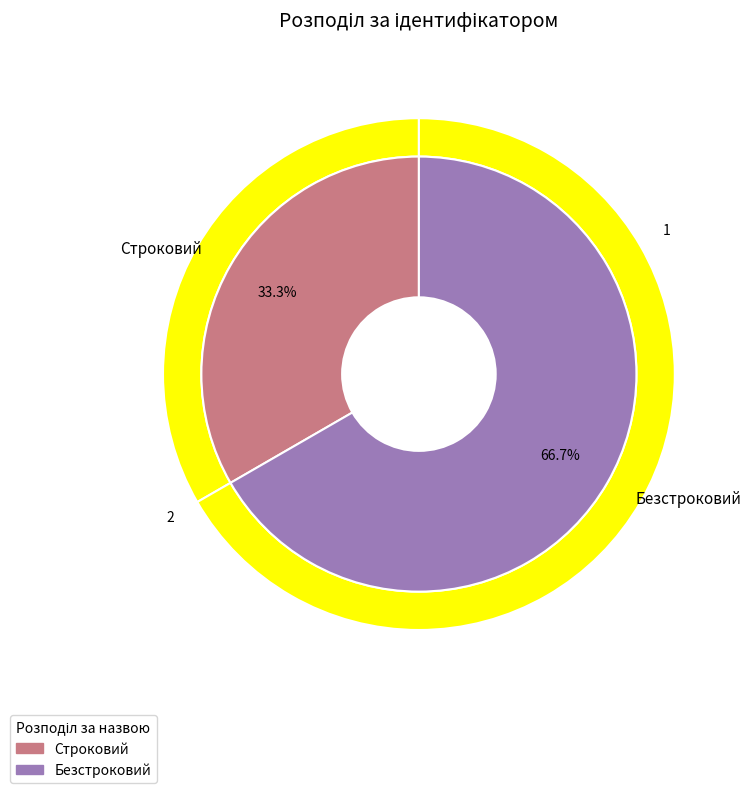

To the nearest percent, what portion does Безстроковий represent?

67%